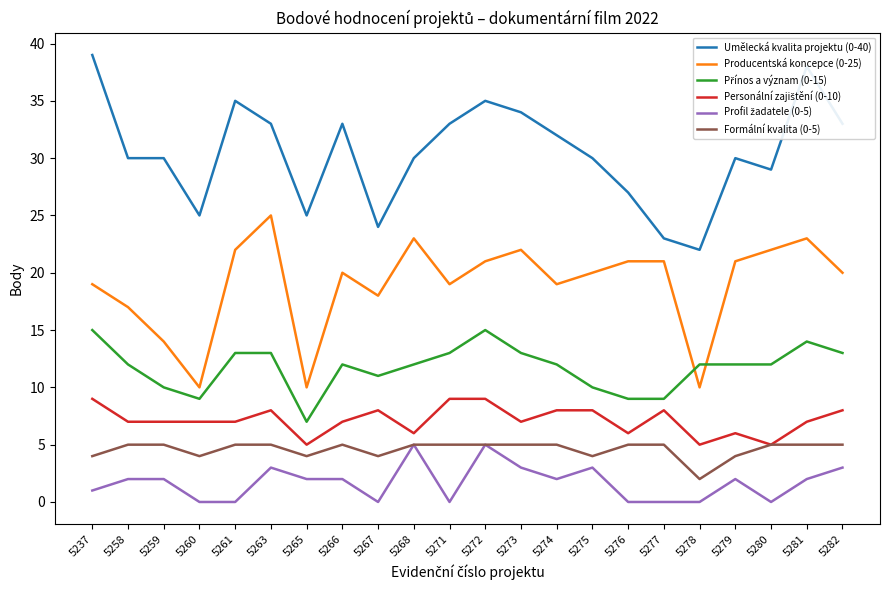

True or false: Formální kvalita (0-5) has more than 0 interior local peaks.

True